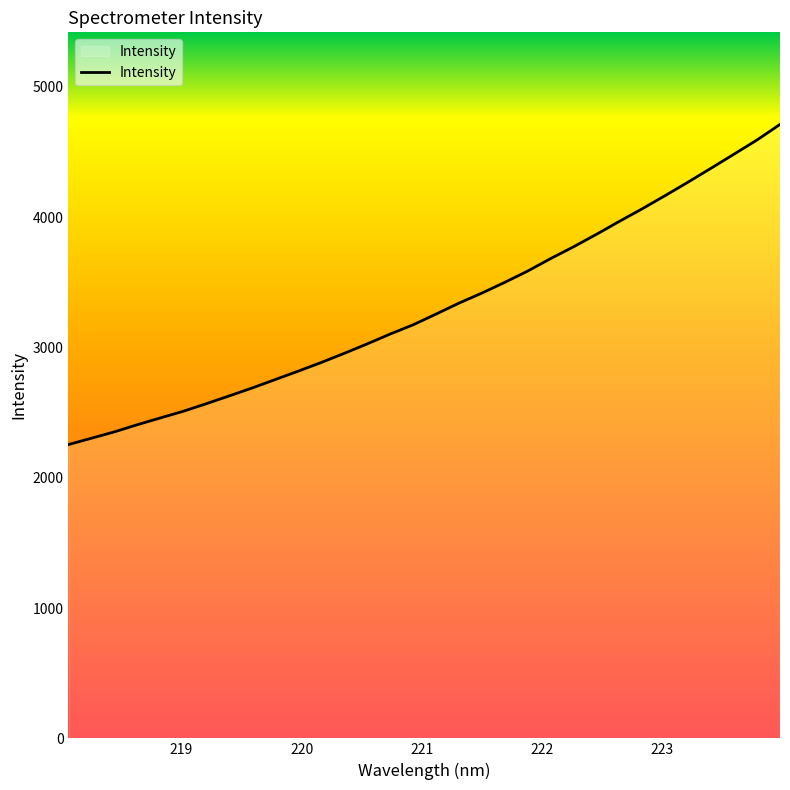

Does the chart have visible grid lines?

No